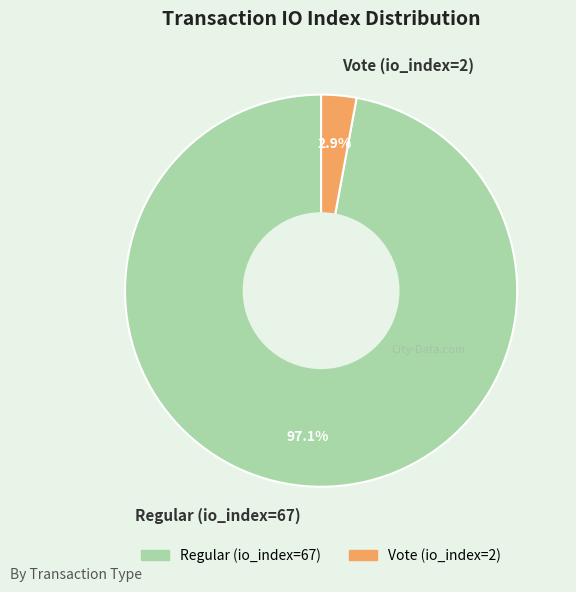

Which category has the smallest portion of the pie?

Vote (io_index=2)